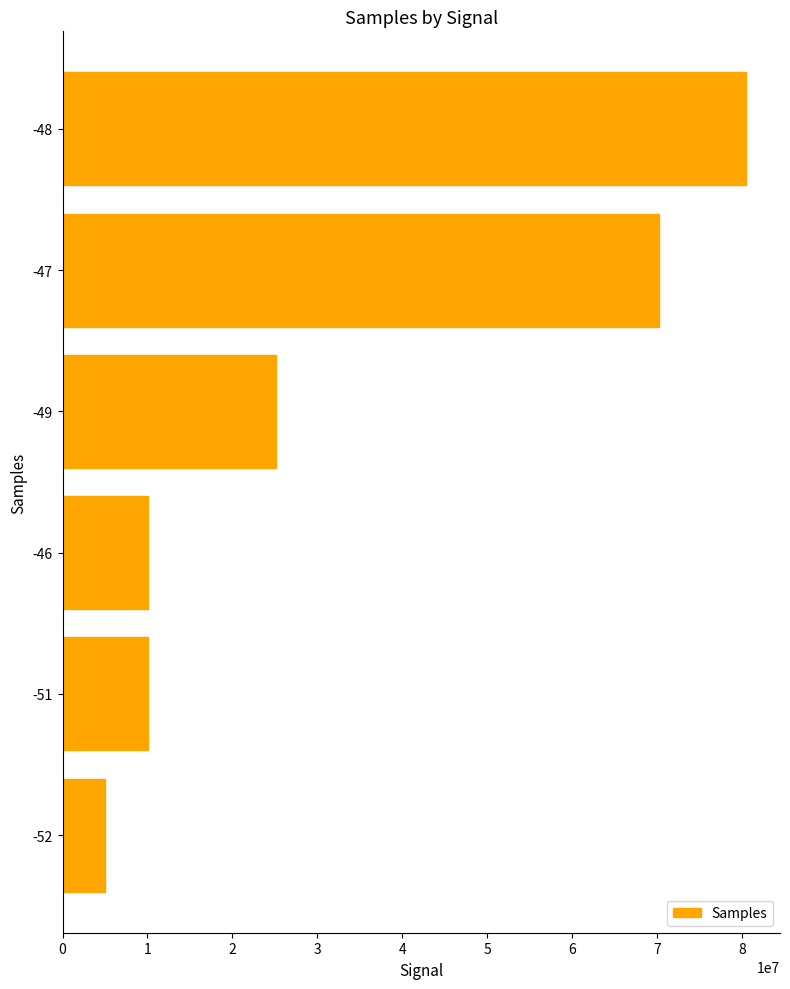

Between -51 and -47, which is larger?

-47